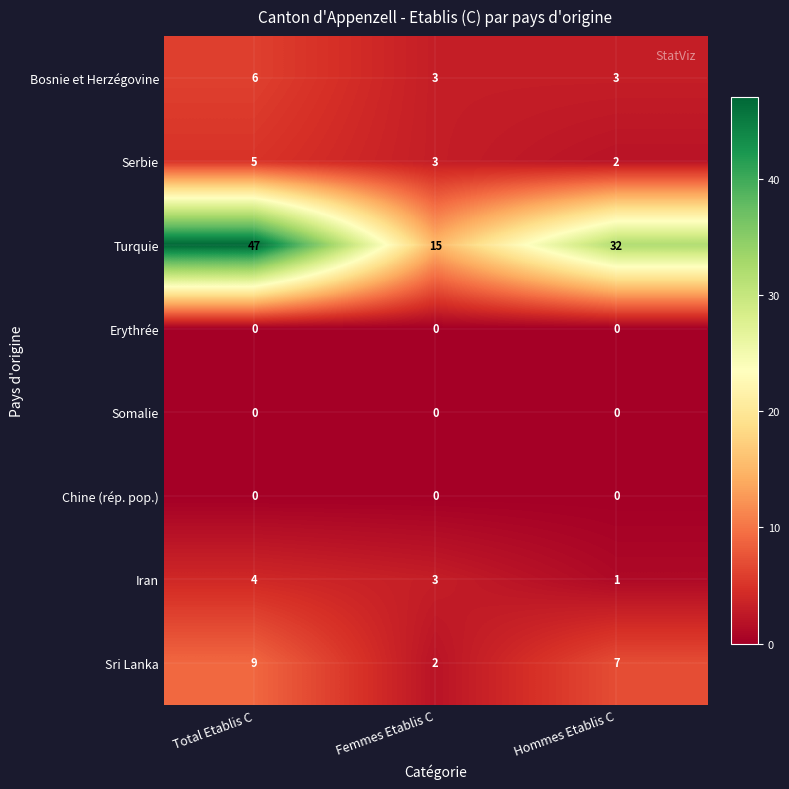

At how many categories does at least one series exceed 4?

3